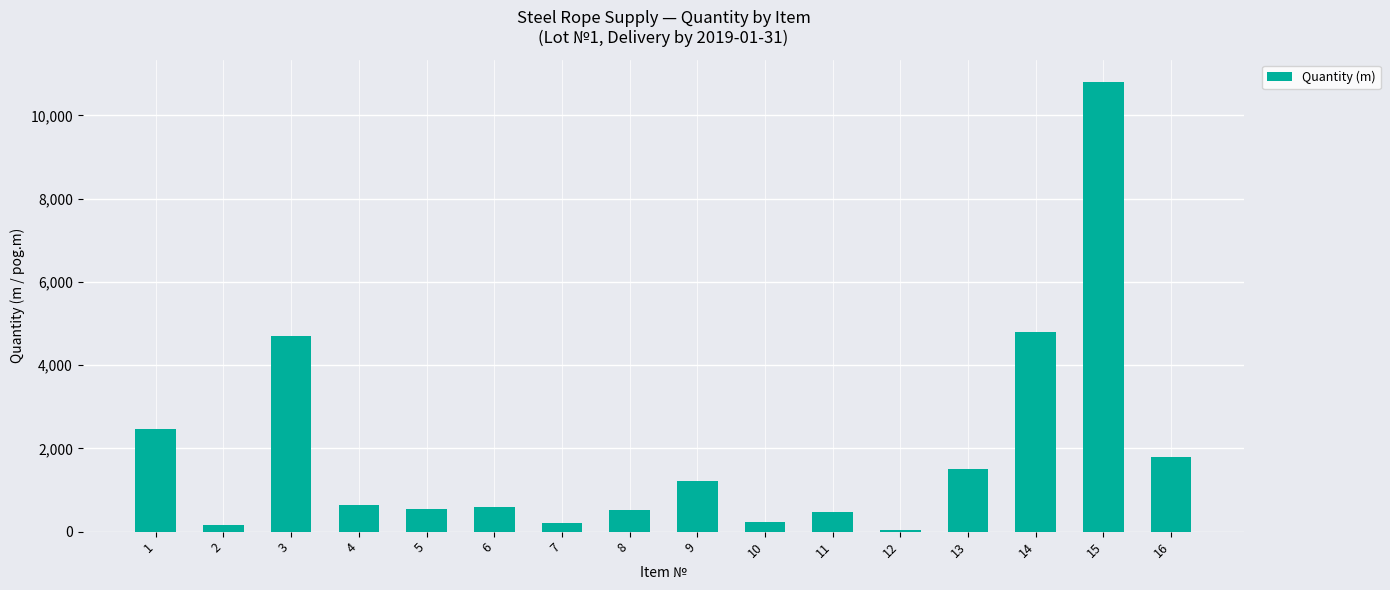

Approximately how many times larger is the value at 16 compared to 5?

3.3